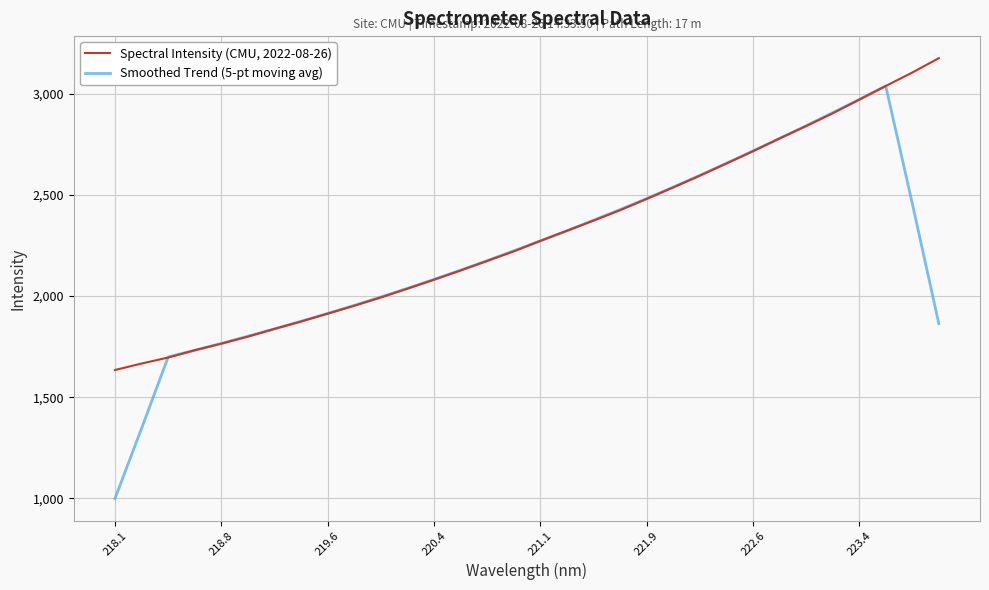

What is the minimum value for Spectral Intensity (CMU, 2022-08-26)?

1634.2